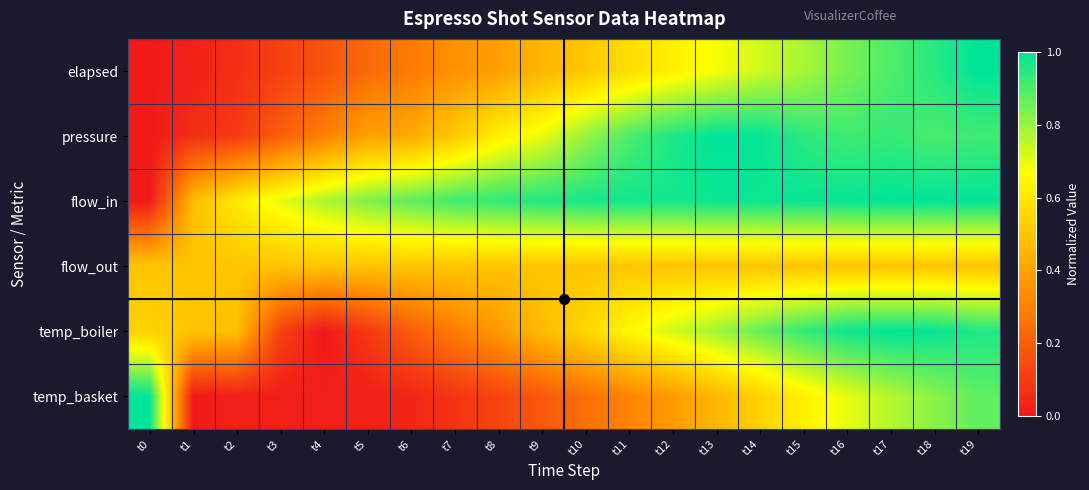

At t2, list the series in order from largest to smallest.

flow_in, flow_out, temp_boiler, pressure, elapsed, temp_basket